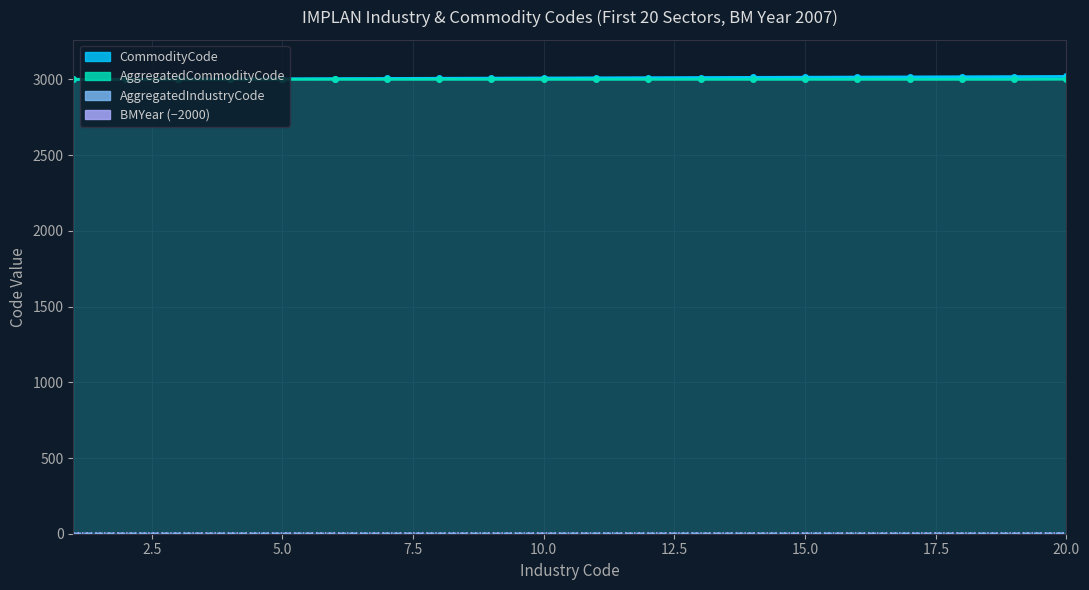

True or false: AggregatedCommodityCode has more than 1 interior local peaks.

False